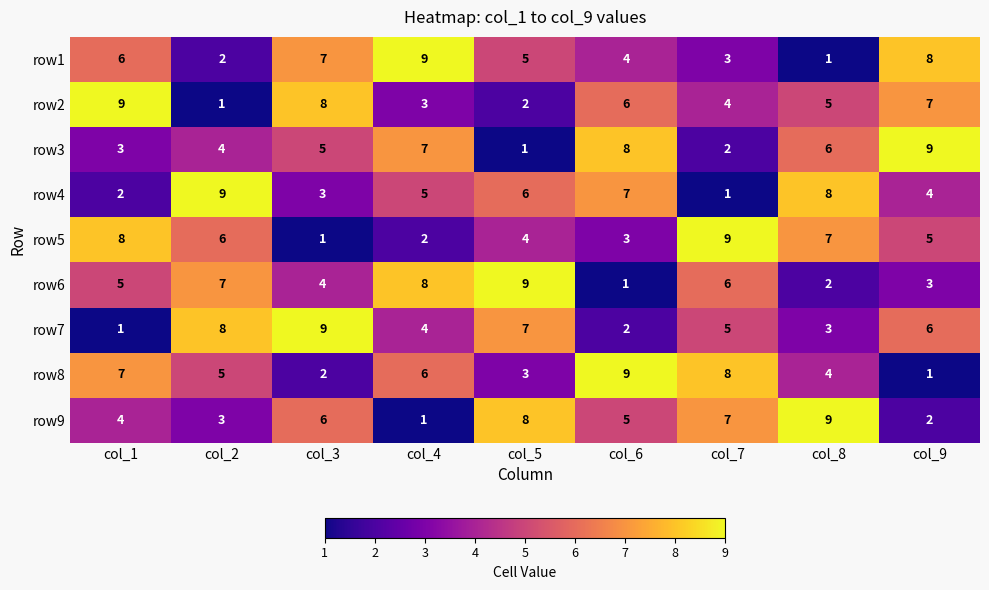

The row6 series shows 1 at col_6. True or false?

True